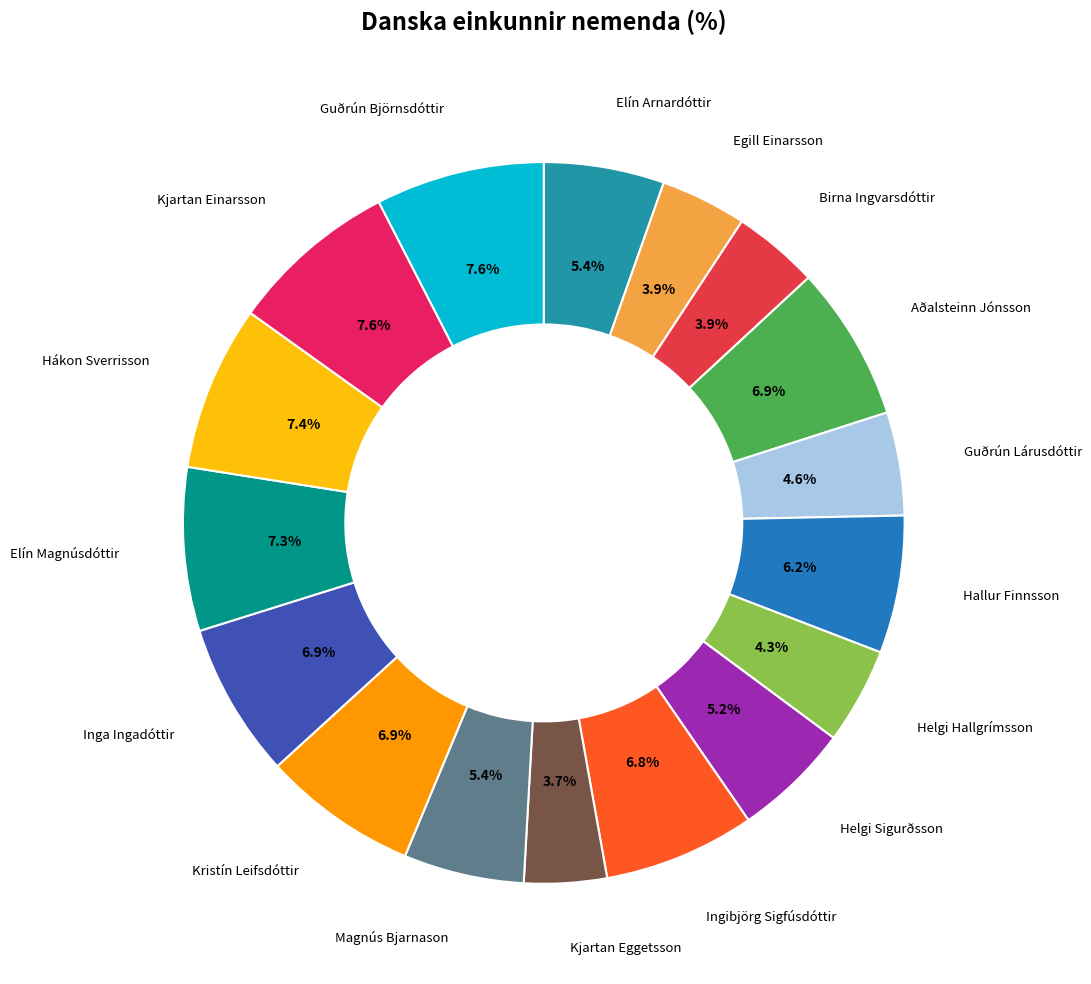

Is Guðrún Lárusdóttir the majority of the pie?

No